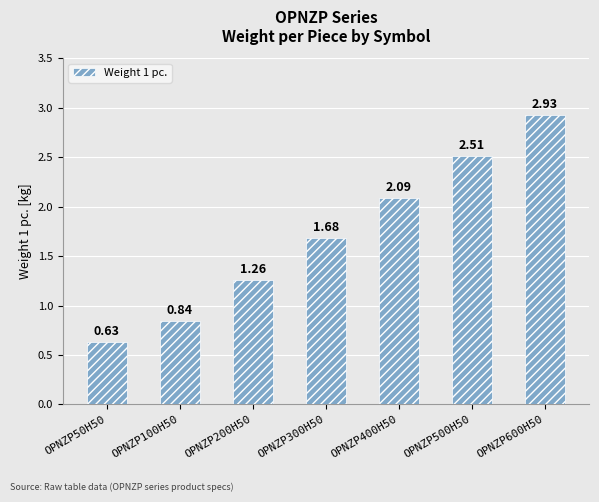

What is the change in value from OPNZP500H50 to OPNZP600H50?

+0.4